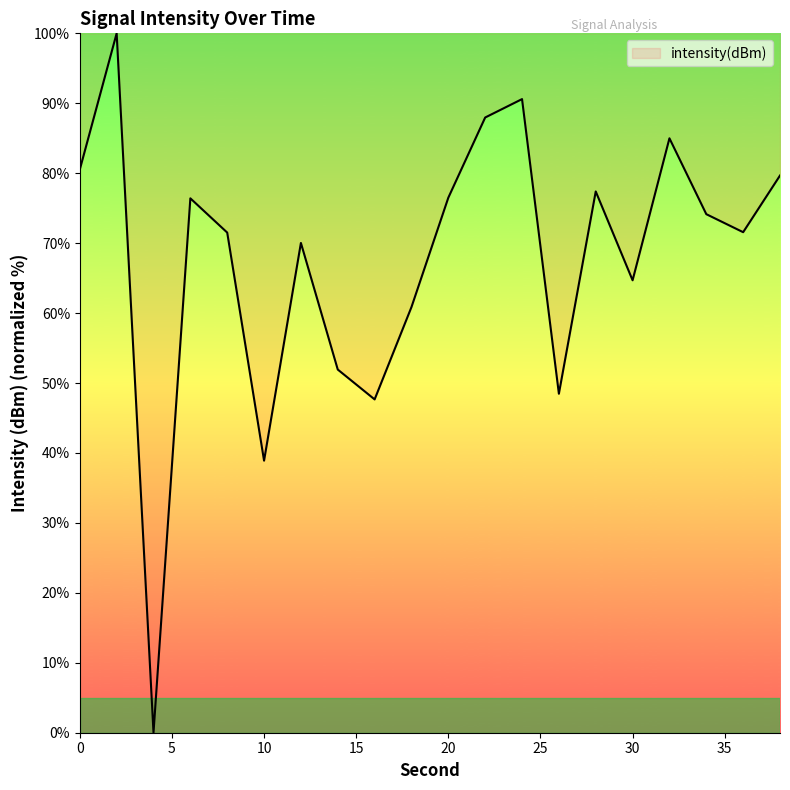

What is the maximum value shown in the chart?

100.0